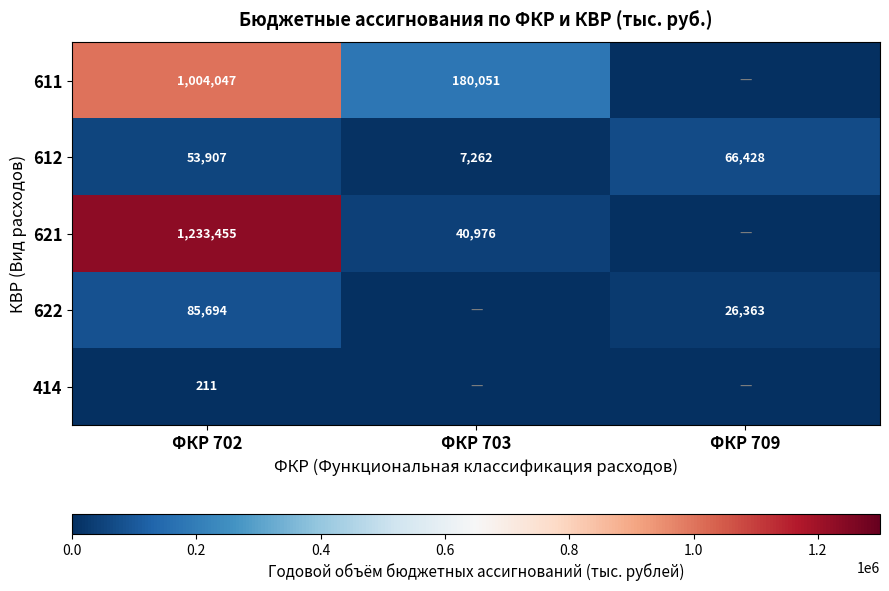

True or false: 622 has a value of 28520 at ФКР 702.

False